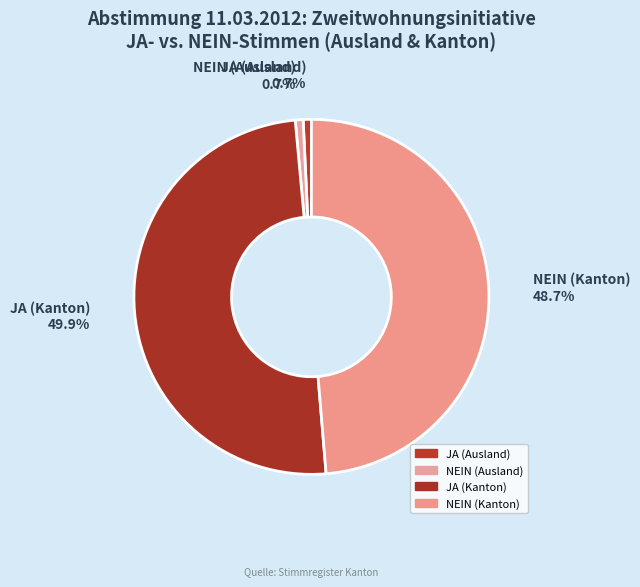

True or false: JA (Kanton) accounts for 50% of the total.

True